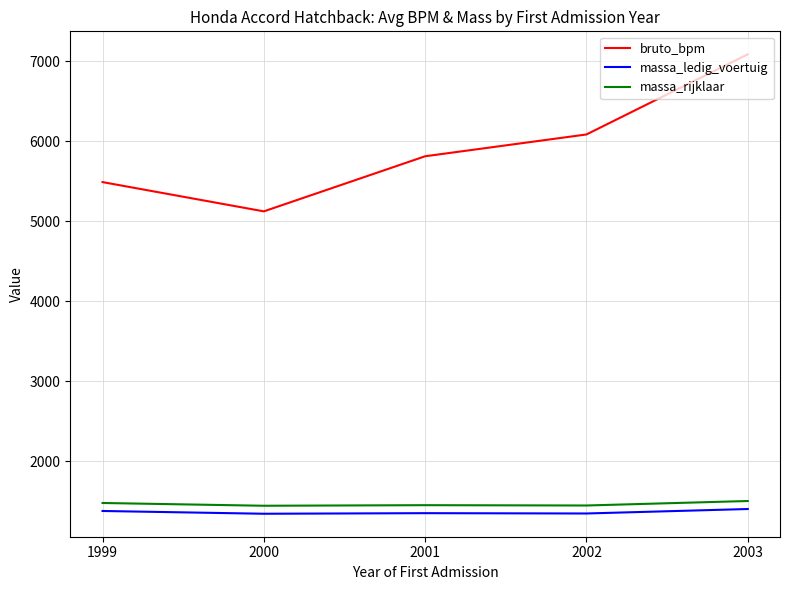

What is the highest value of the bruto_bpm series?

7087.0